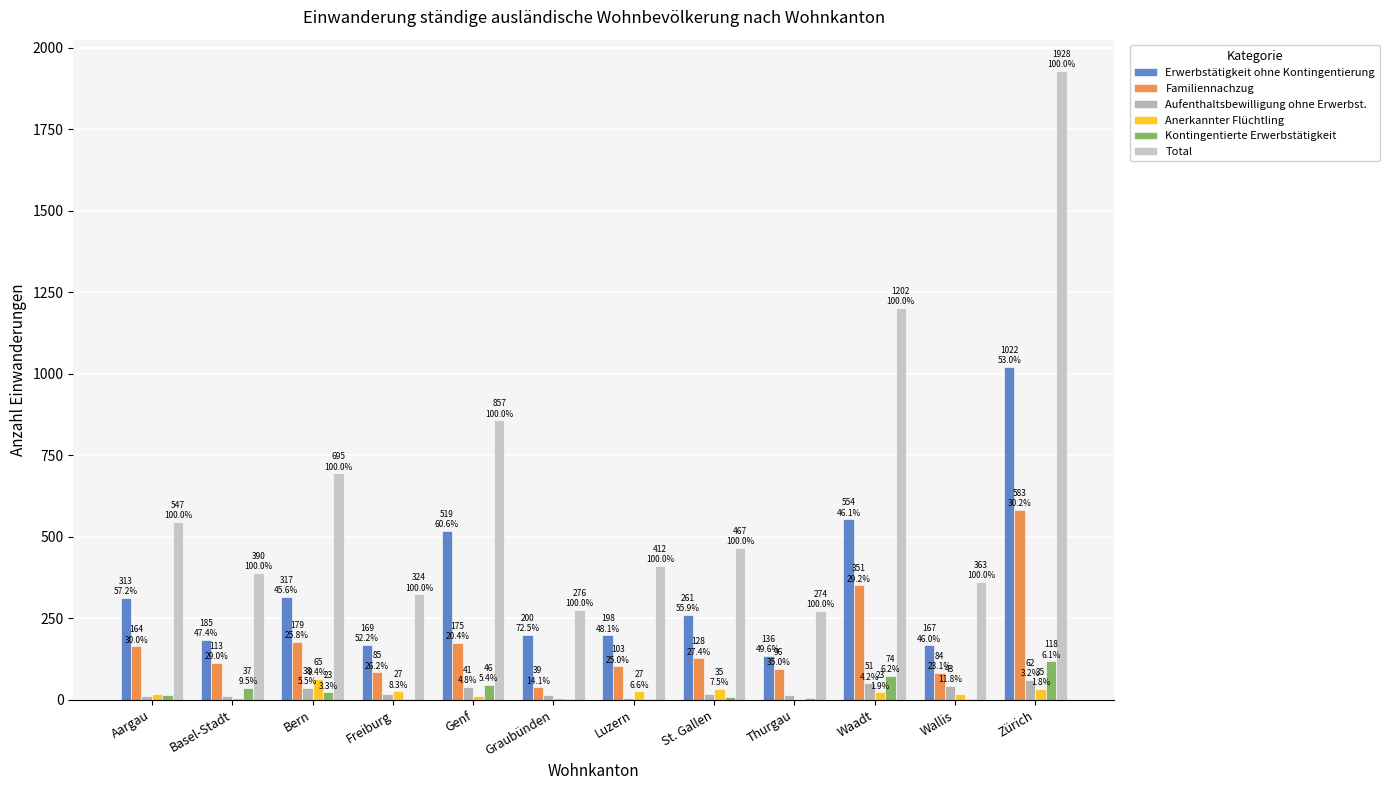

Does the chart contain stacked bars?

No